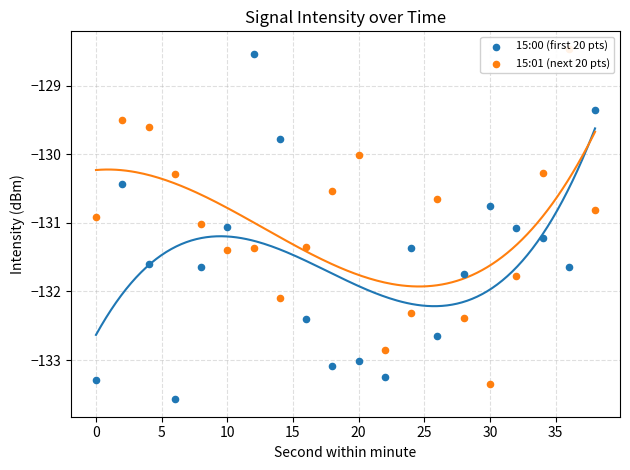

Which series has the widest spread of Y values?

15:00 (first 20 pts)